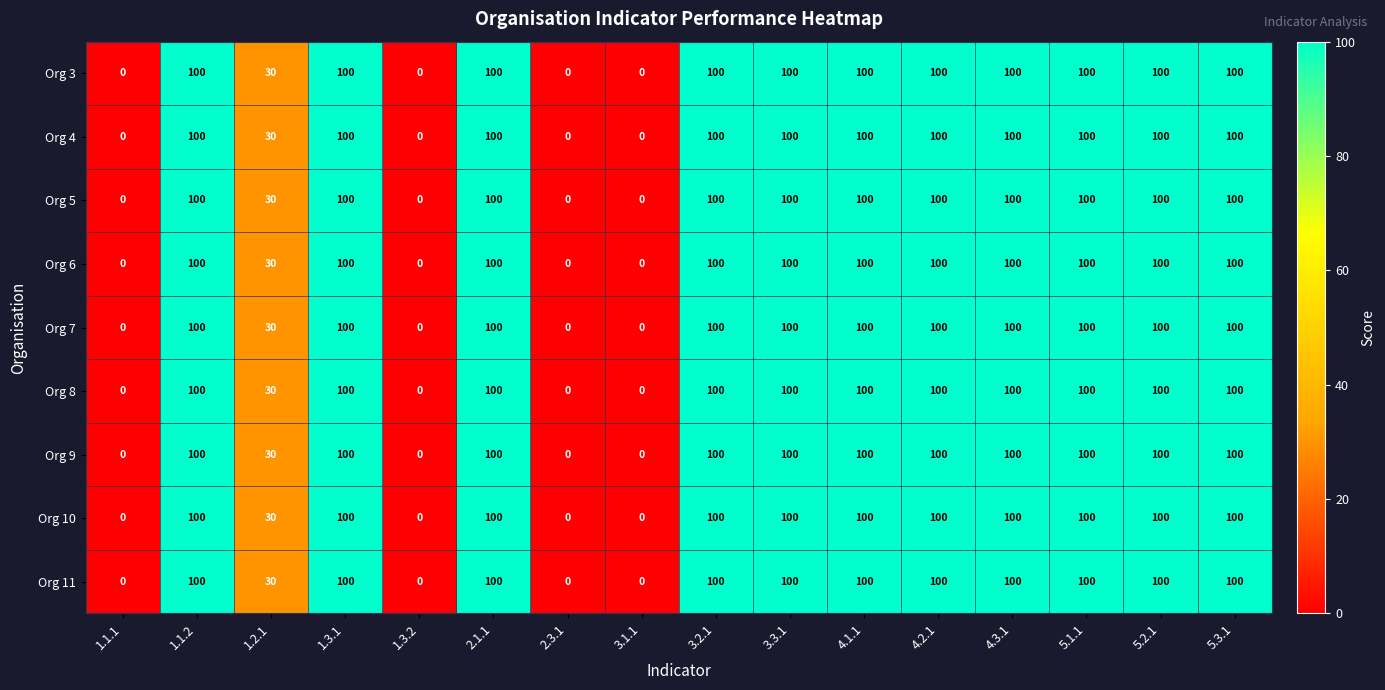

What is the sum of all Org 5 values?

1130